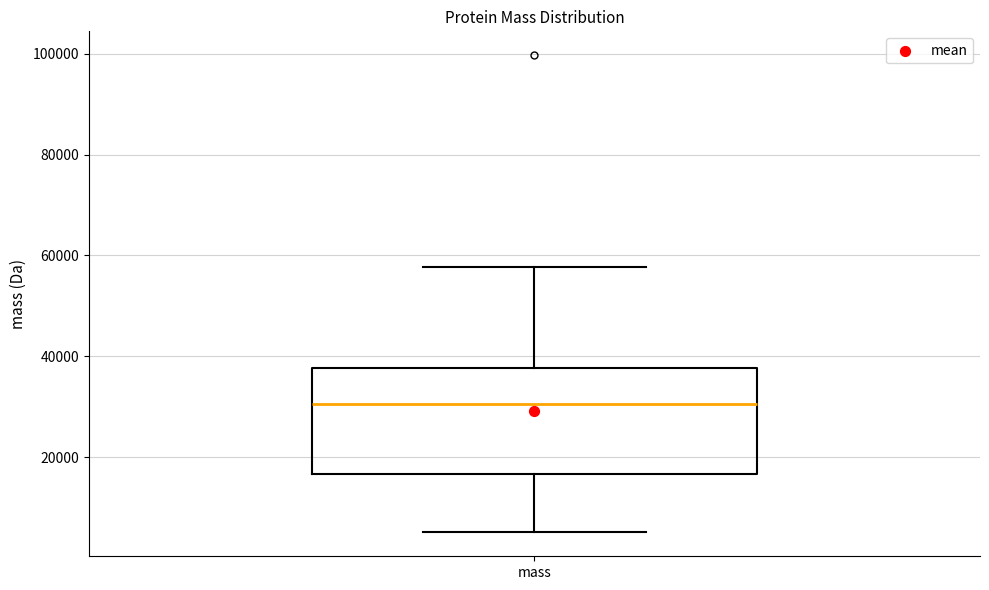

Read this box plot against the y-axis: the position of the median line, the range covered by the box, and the ends of both whiskers. The values are not printed on the chart, so give them approximately, as read against the axis.

median 30000, box 16000 to 38000, whiskers 6000 to 58000